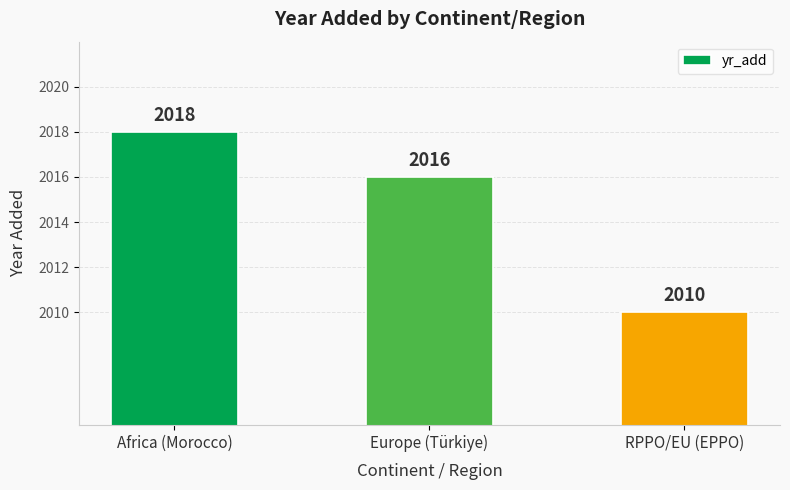

What is the smallest value displayed?

2010